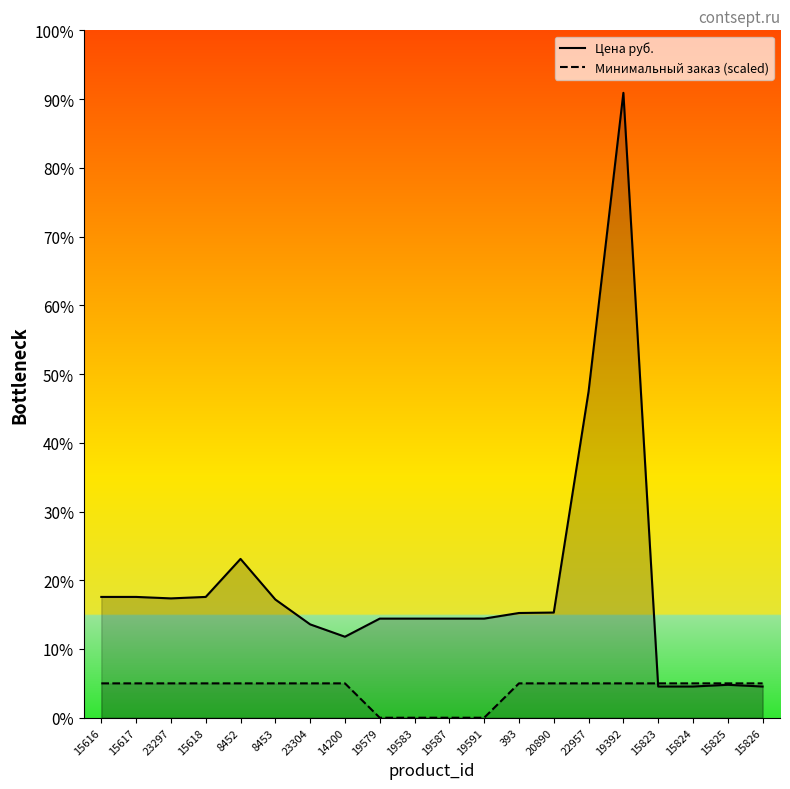

What is the label of the 9th point from the right?

19591